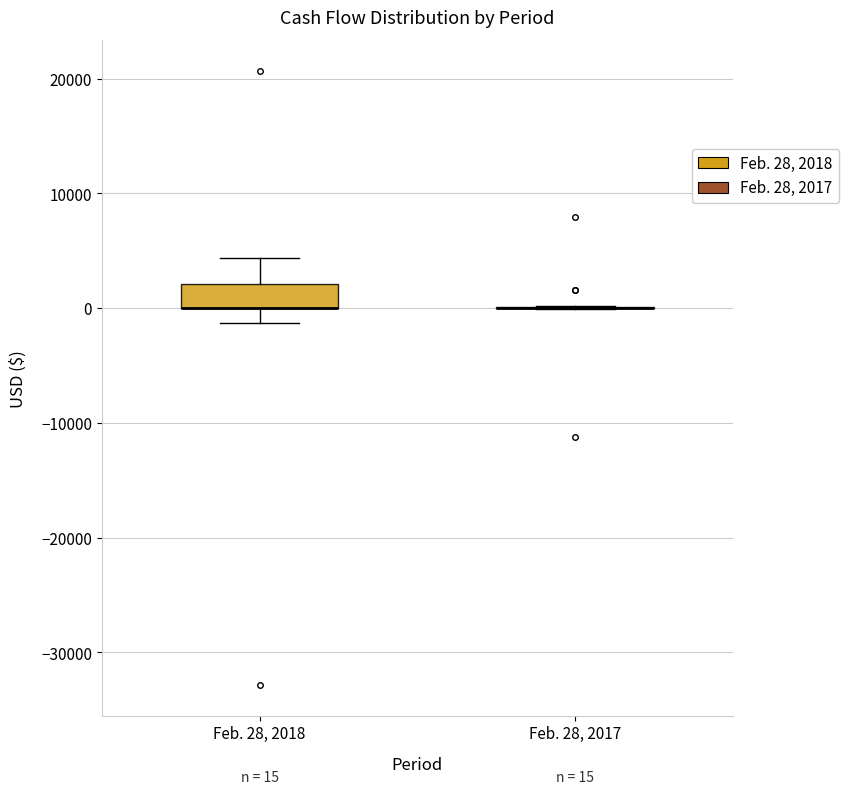

Which box is the tallest, from its lower edge to its upper edge?

Feb. 28, 2018